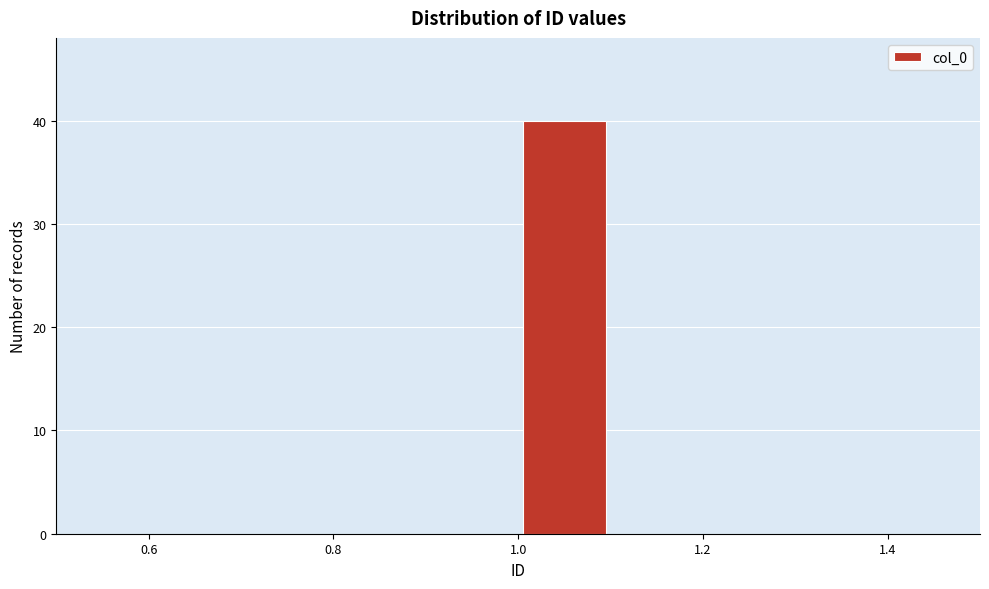

Reading left to right, transcribe this chart: for each bar, give the range it covers on the x-axis and its height. The values are not printed on the chart, so give them approximately, as read against the axis.

0.5 to 0.6: 0
0.6 to 0.7: 0
0.7 to 0.8: 0
0.8 to 0.9: 0
0.9 to 1.0: 0
1.0 to 1.1: 40
1.1 to 1.2: 0
1.2 to 1.3: 0
1.3 to 1.4: 0
1.4 to 1.5: 0